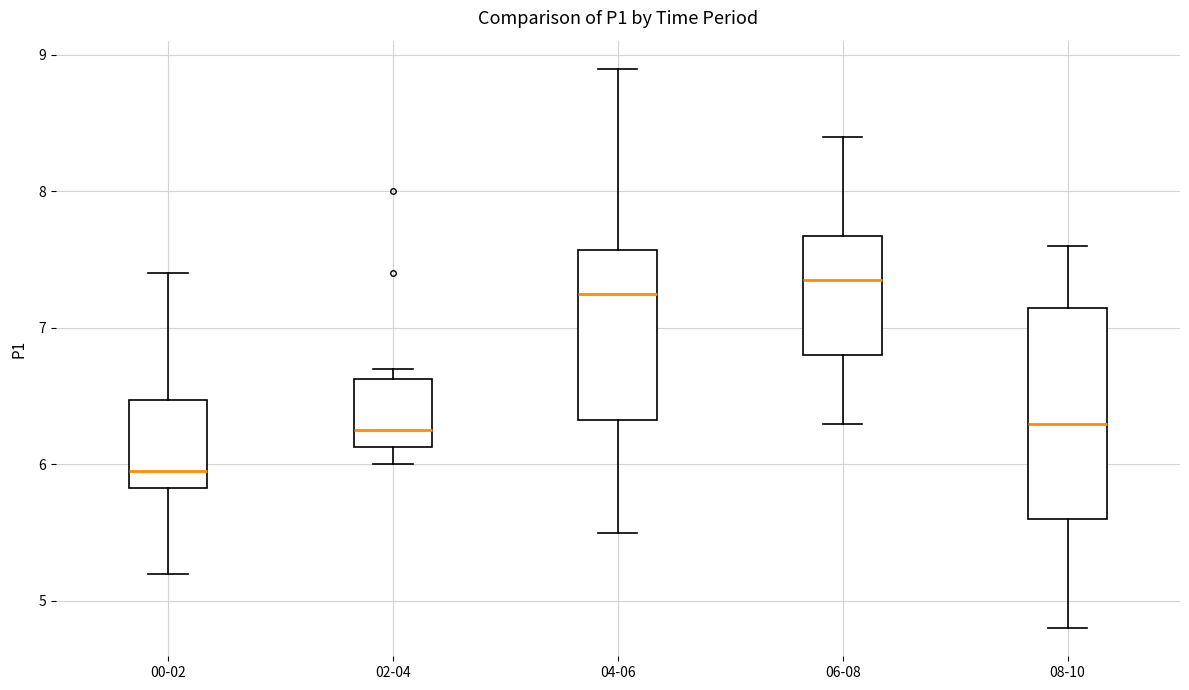

Where does the median line of the box for 08-10 sit on the y-axis? The values are not printed on the chart, so give them approximately, as read against the axis.

6.3